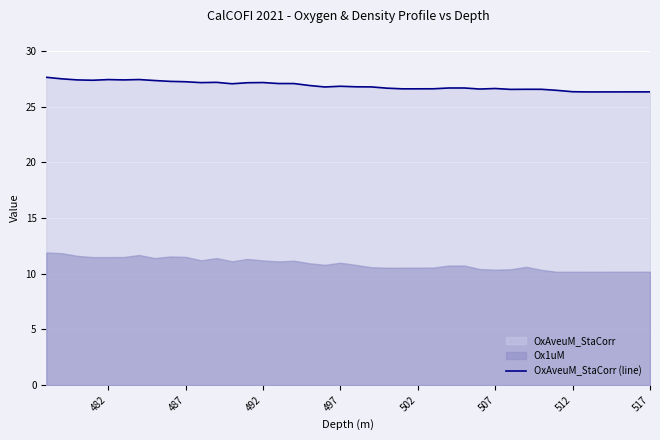

How many points are lower than both their immediate neighbors (excluding endpoints)?

9